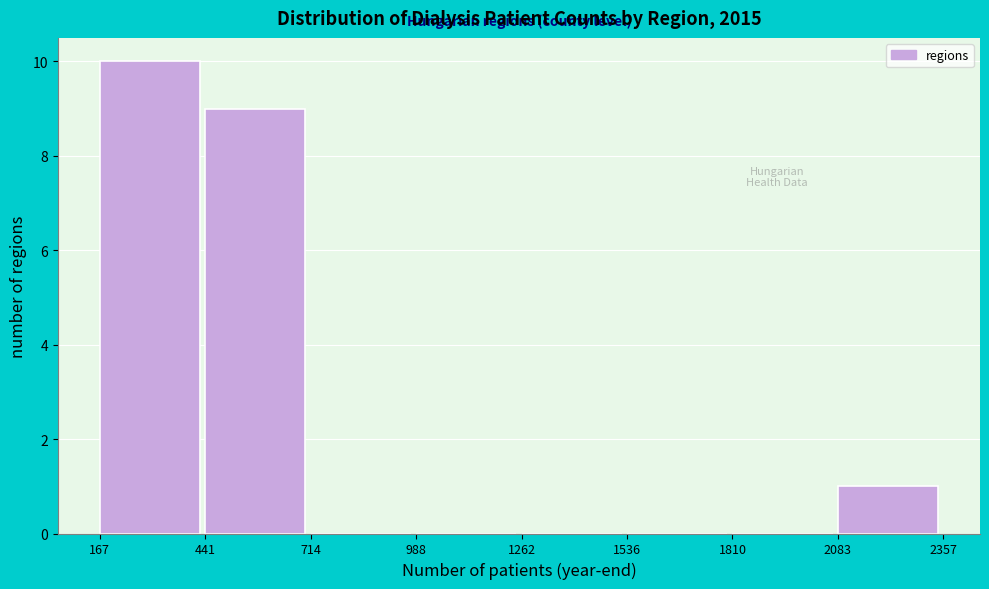

Reading left to right, list every bar in this chart as the range it spans on the x-axis followed by its height. The values are not printed on the chart, so give them approximately, as read against the axis.

167 to 441: 10
441 to 714: 9
714 to 988: 0
988 to 1262: 0
1262 to 1536: 0
1536 to 1810: 0
1810 to 2083: 0
2083 to 2357: 1